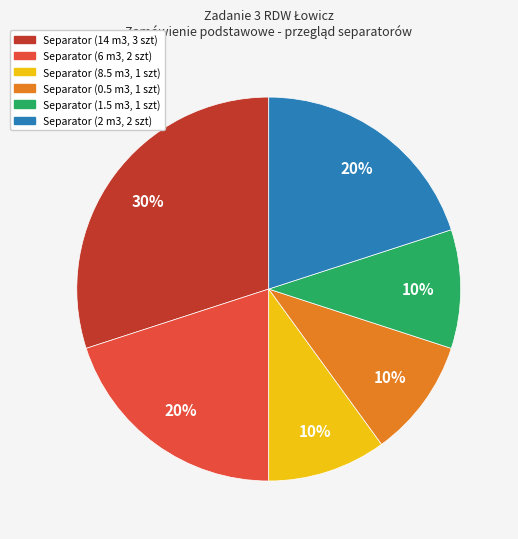

Do Separator (1.5 m3, 1 szt) and Separator (2 m3, 2 szt) together represent more than half of the pie?

No